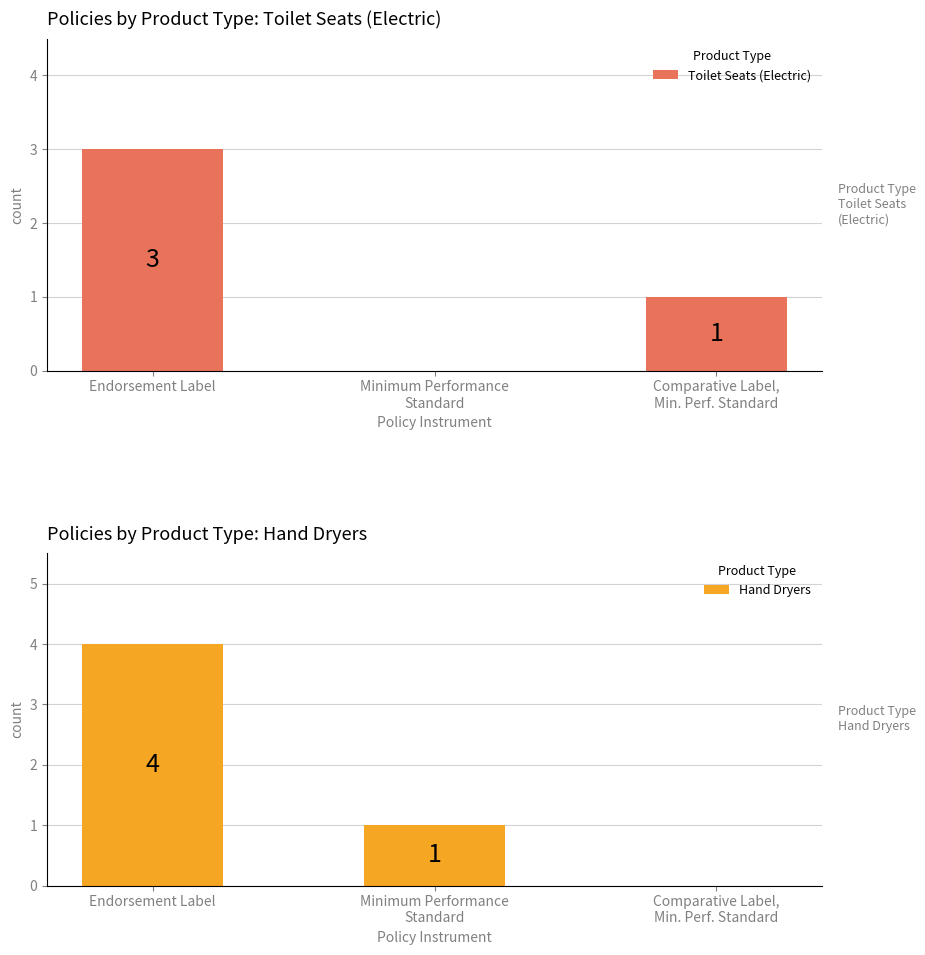

Is it true that Hand Dryers equals 2 at Minimum Performance
Standard?

False